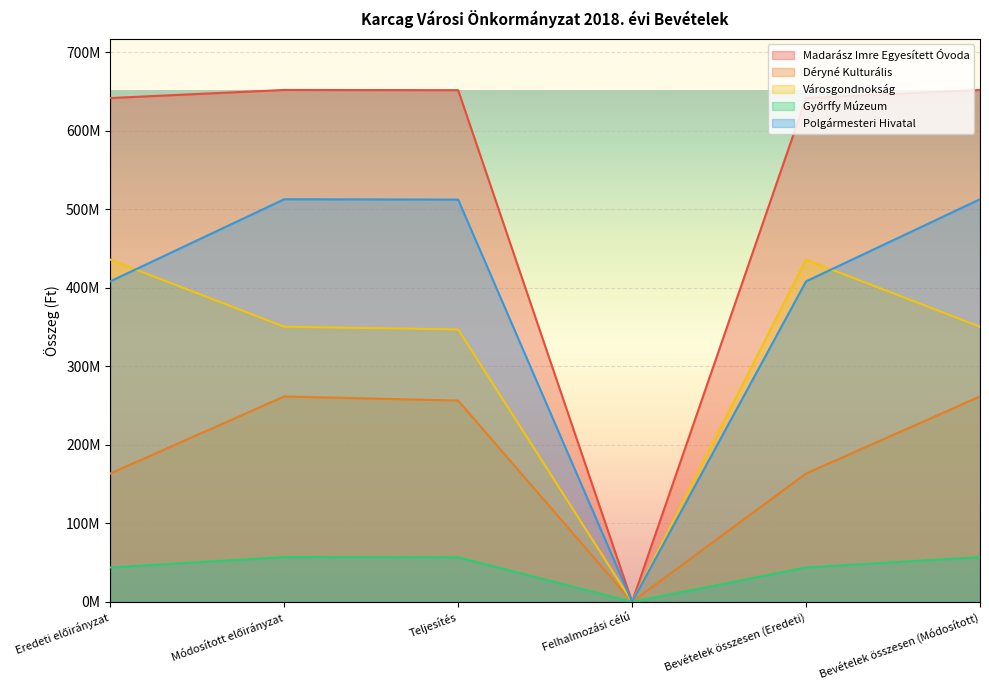

The Madarász Imre Egyesített Óvoda series shows 417105881 at Eredeti előirányzat. True or false?

False